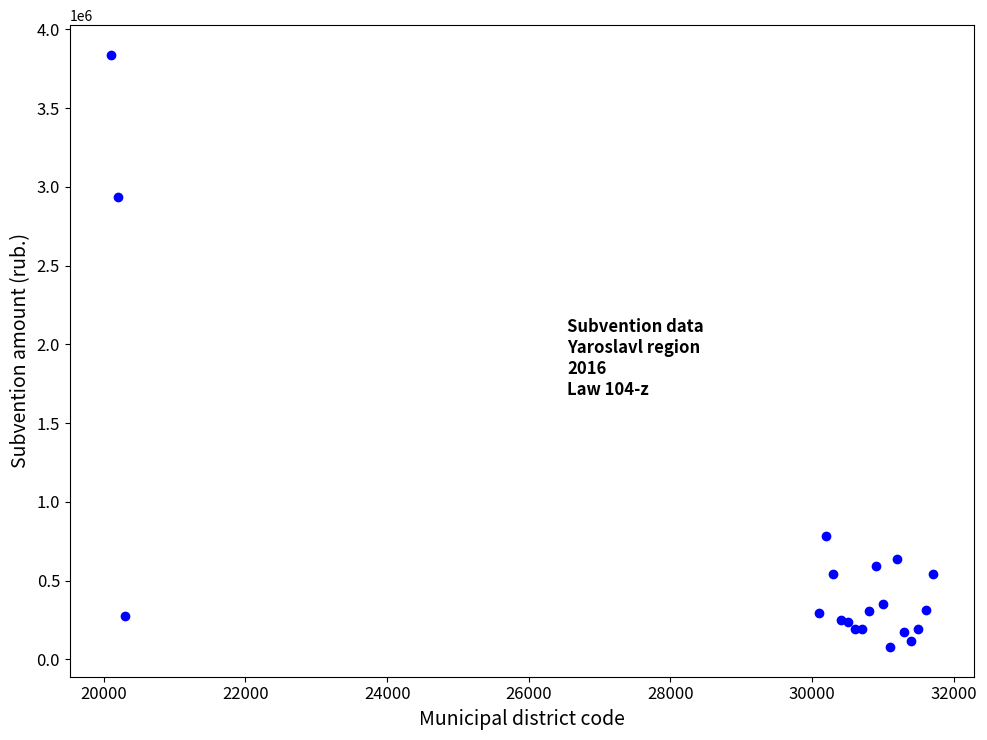

What Y value in the scatter plot is closest to 1958547?

2934940